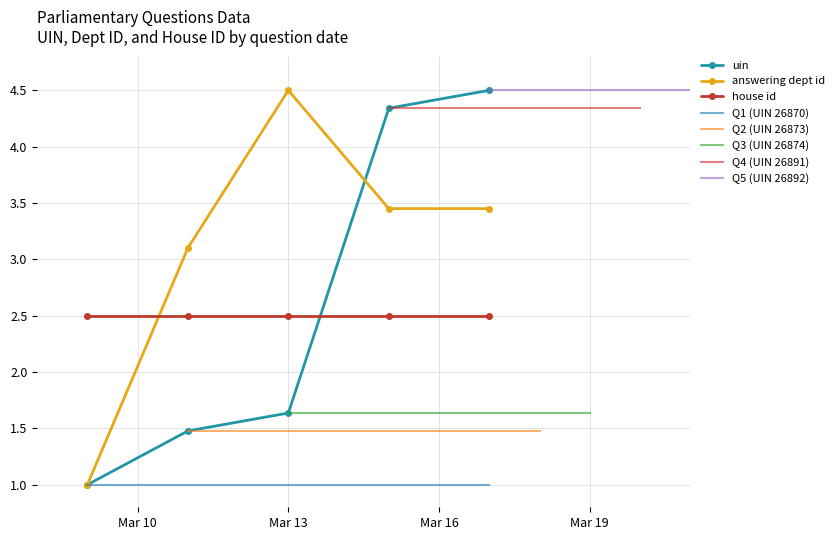

Does the chart have visible grid lines?

Yes